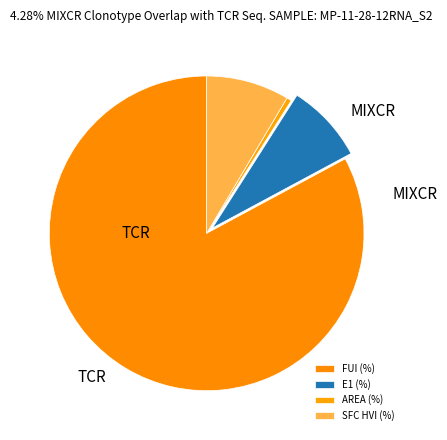

Count the number of slices in the pie.

4